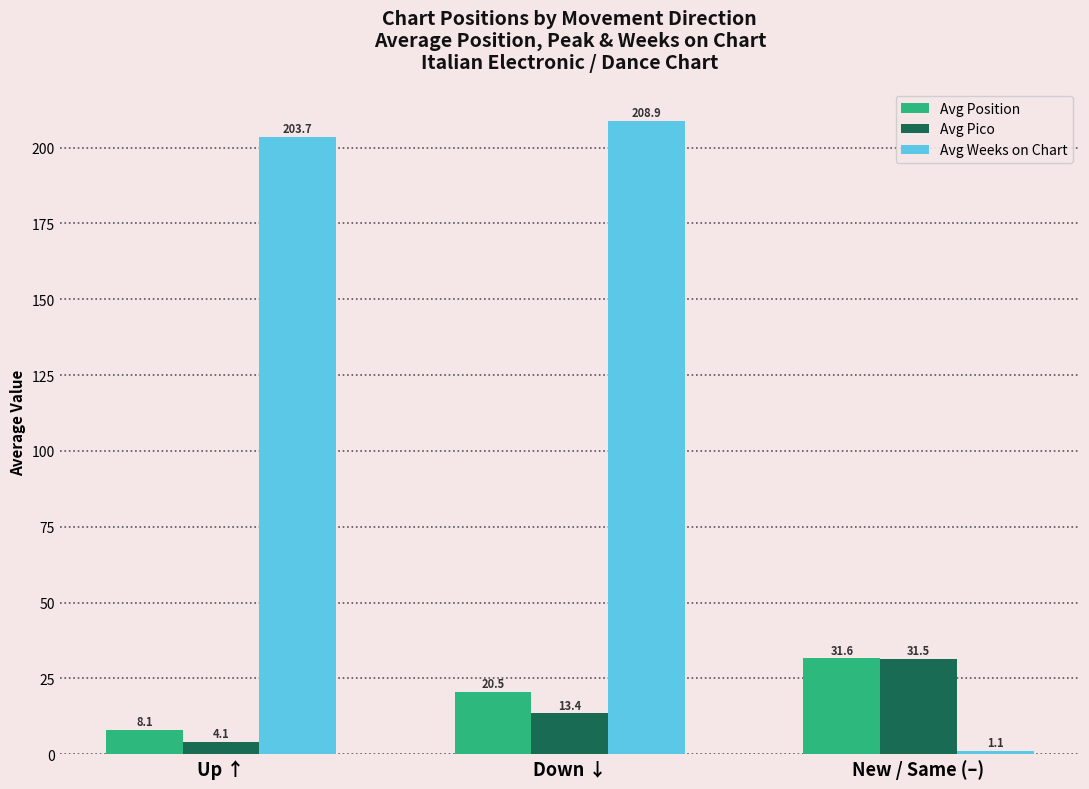

What is the minimum value for Avg Pico?

4.1